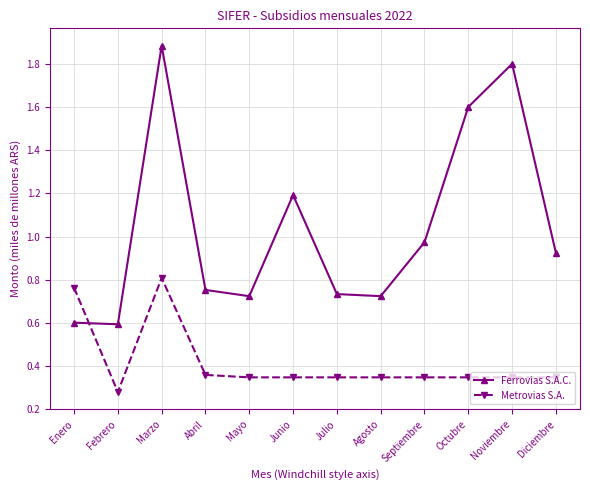

What is the sum of the Metrovias S.A. values at Diciembre and Enero?

1.1